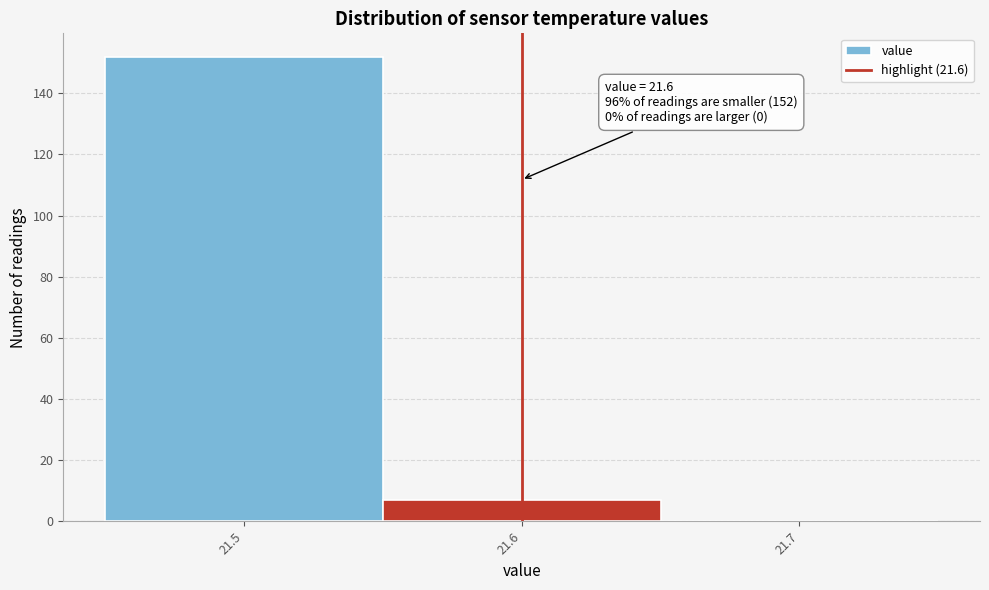

Which range on the x-axis has the tallest bar?

21.45 to 21.55